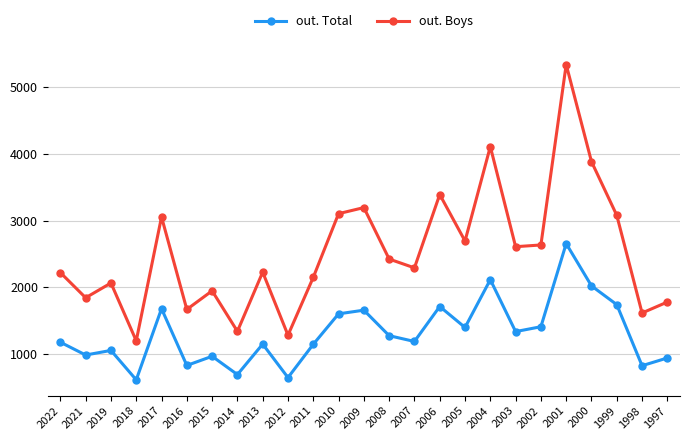

At which category is the sum across all series the highest?

2001